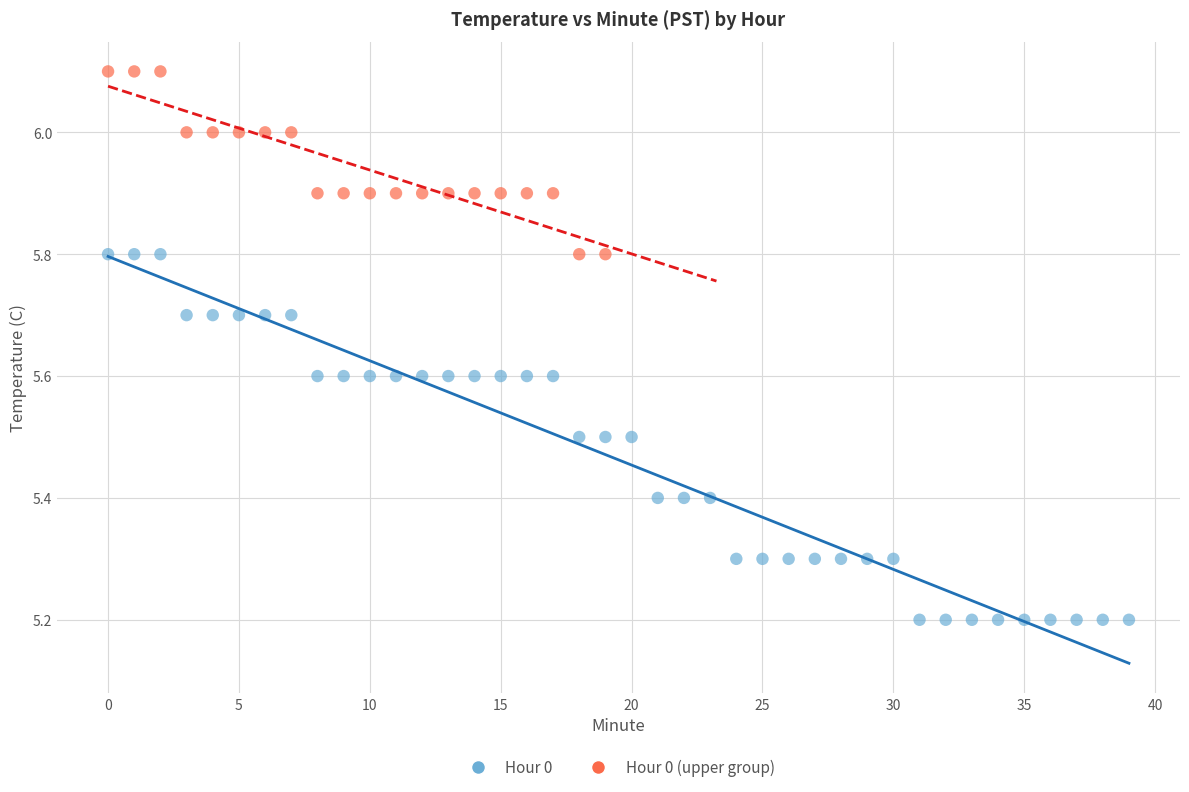

Which series contains the highest Y value?

Hour 0 (upper group)